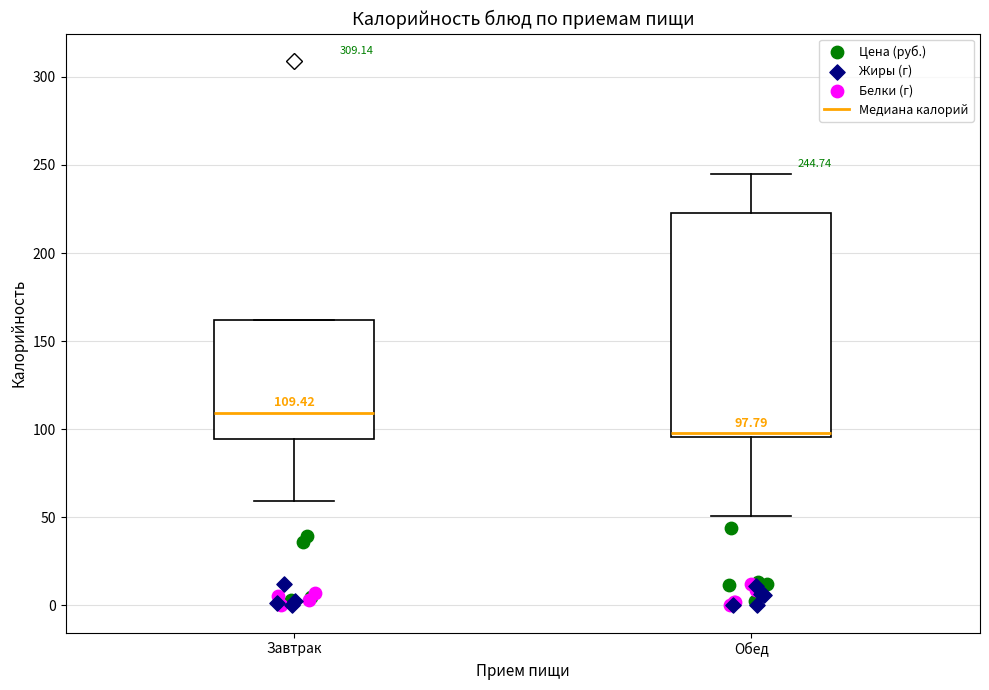

Which box's median line is the lowest?

Обед